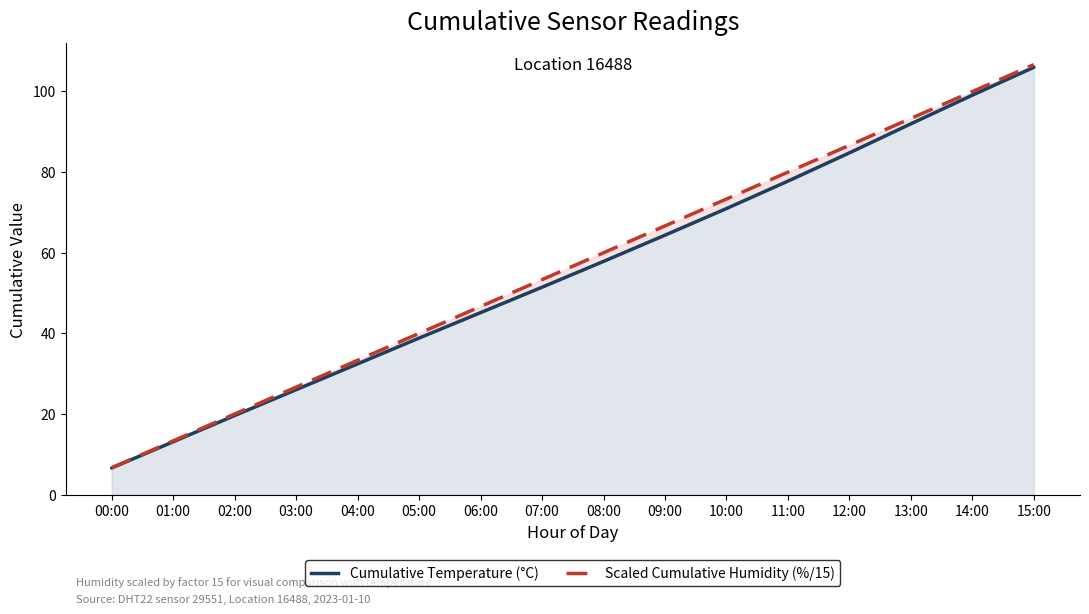

Reading left to right, list all the values displayed in this chart.

Cumulative Temperature (°C): 6.6	13.1	19.6	26.0	32.4	38.8	45.1	51.4	57.8	64.3	70.9	77.7	84.7	91.9	99.0	105.9
Scaled Cumulative Humidity (%/15): 6.7	13.3	20.0	26.6	33.3	40.0	46.6	53.3	59.9	66.6	73.3	79.9	86.6	93.2	99.9	106.6